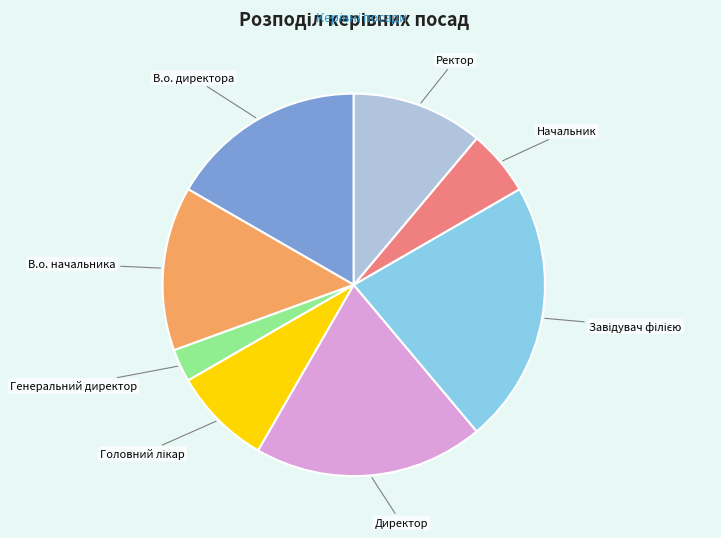

Is there a majority slice in this chart?

No